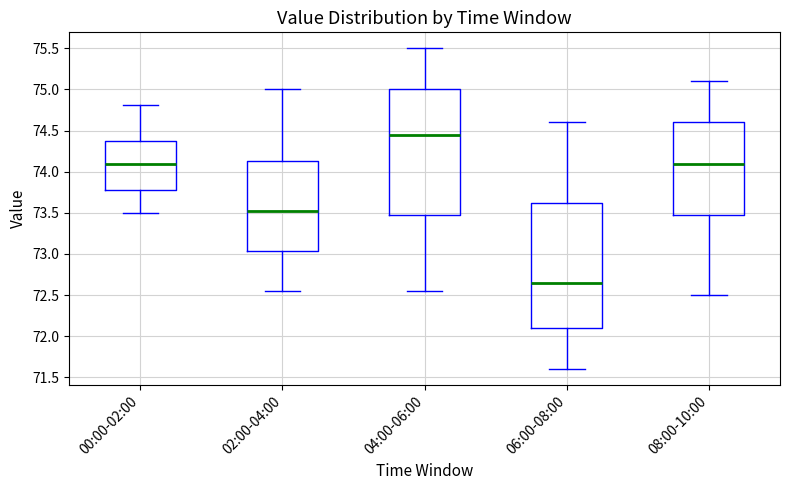

Reading left to right, read every box against the y-axis: the position of its median line, the range the box covers, and the ends of its whiskers. The values are not printed on the chart, so give them approximately, as read against the axis.

00:00-02:00: median 74.10, box 73.80 to 74.40, whiskers 73.50 to 74.80
02:00-04:00: median 73.55, box 73.05 to 74.15, whiskers 72.55 to 75.00
04:00-06:00: median 74.45, box 73.50 to 75.00, whiskers 72.55 to 75.50
06:00-08:00: median 72.65, box 72.10 to 73.65, whiskers 71.60 to 74.60
08:00-10:00: median 74.10, box 73.50 to 74.60, whiskers 72.50 to 75.10